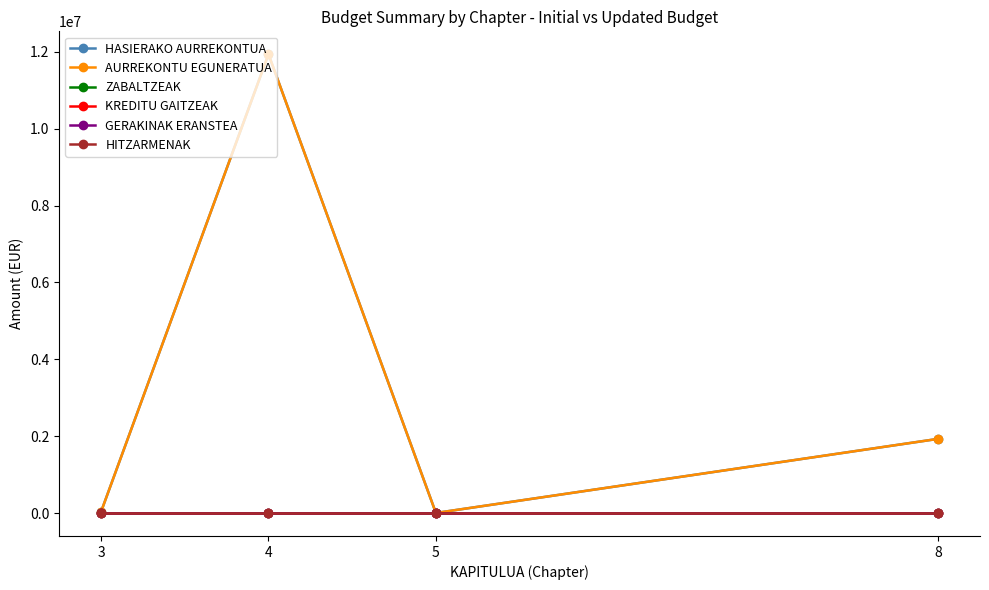

Is it true that GERAKINAK ERANSTEA equals 0 at 8?

True